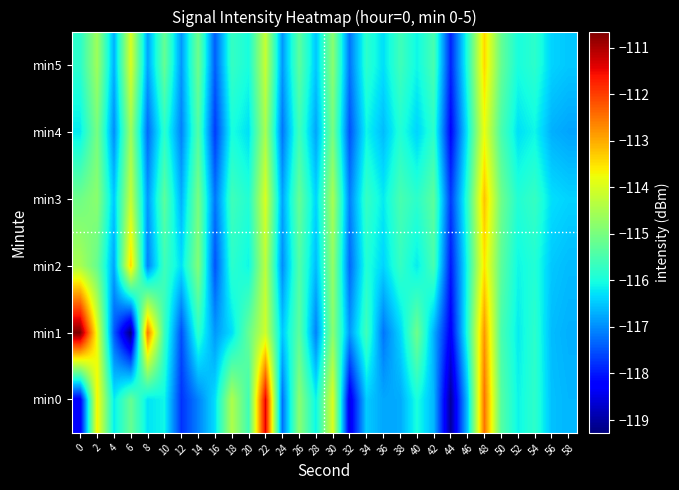

What is the total value across all series at 58?

-699.6